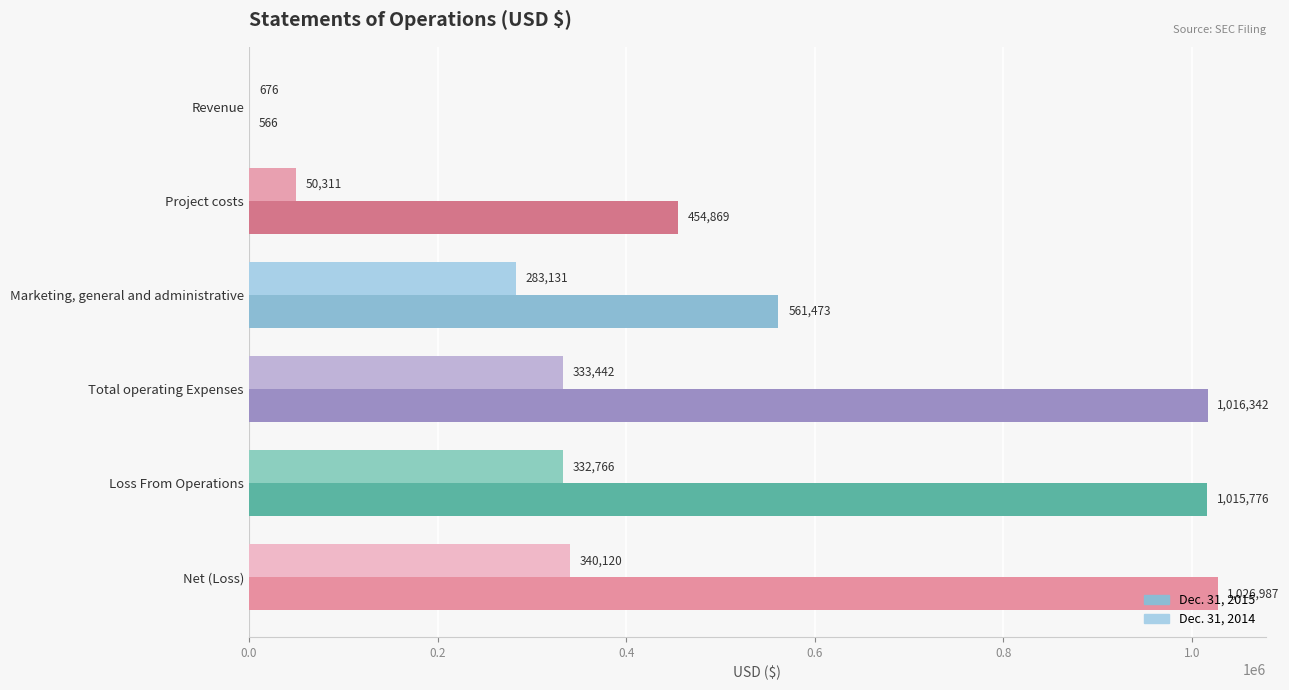

At which category is the sum across all series the highest?

Net (Loss)